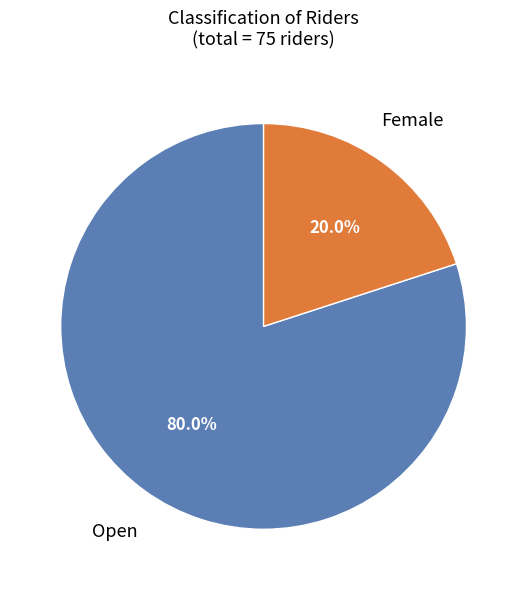

Does any single category account for the majority?

Yes